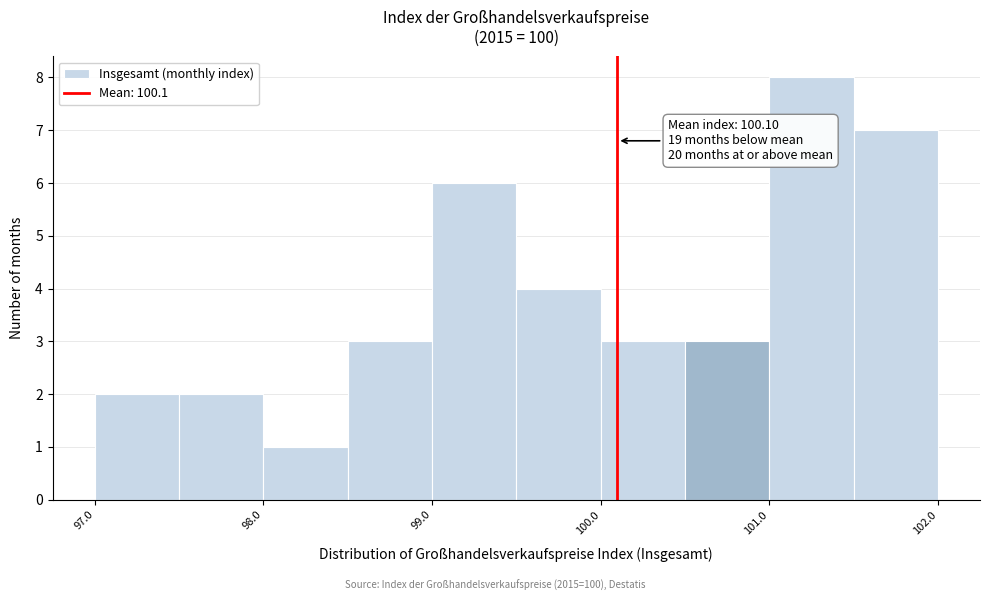

Over which range of the x-axis is the bar tallest?

101.0 to 101.5